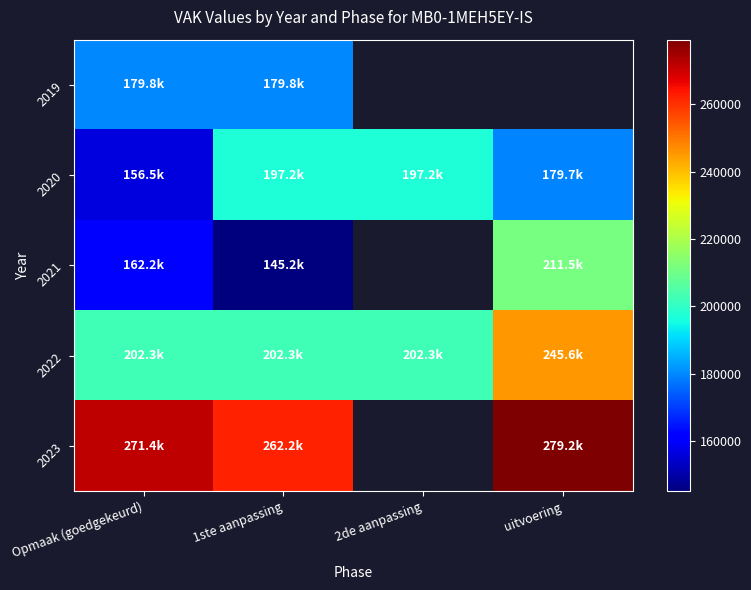

How many distinct data groups are displayed?

5